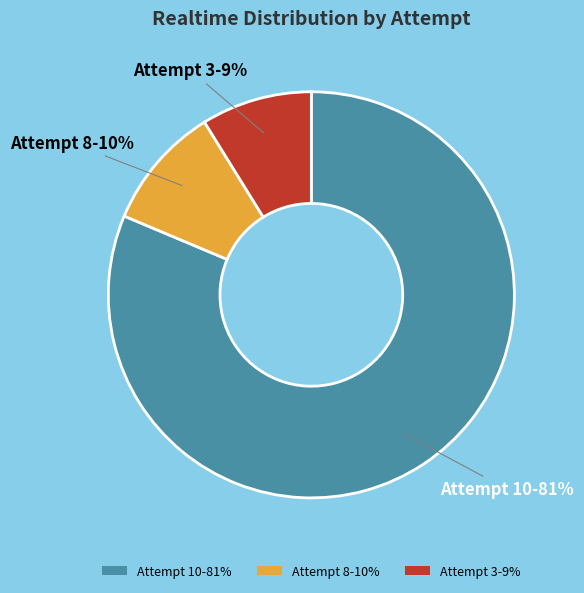

Is the sum of Attempt 8-10% and Attempt 3-9% greater than half?

No